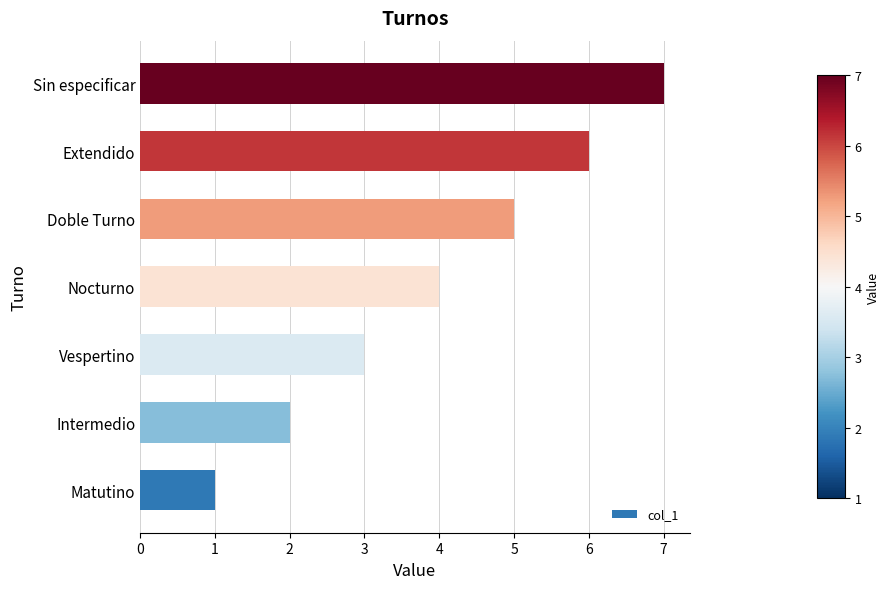

Approximately how many times larger is the value at Nocturno compared to Extendido?

0.7